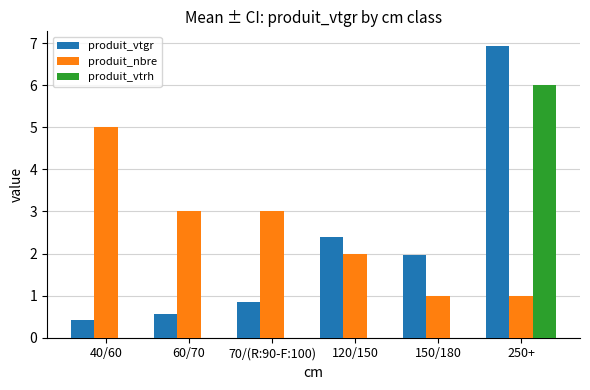

Are the bars grouped side by side (vs. stacked)?

Yes